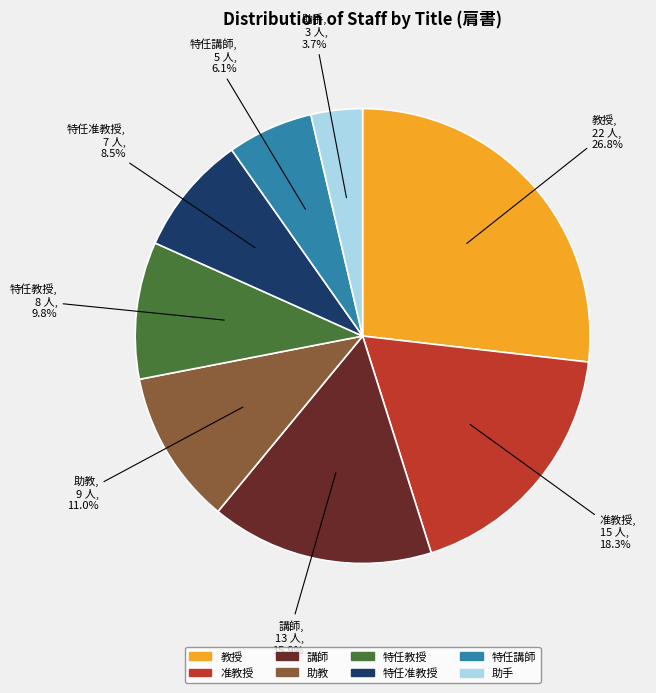

True or false: 准教授 accounts for 18% of the total.

True